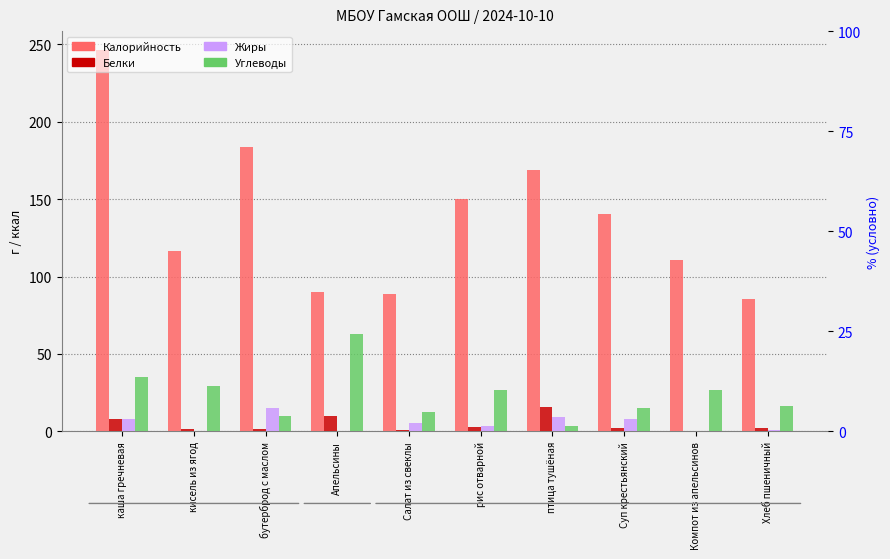

Which category has the lowest value in the Белки series?

Компот из апельсинов